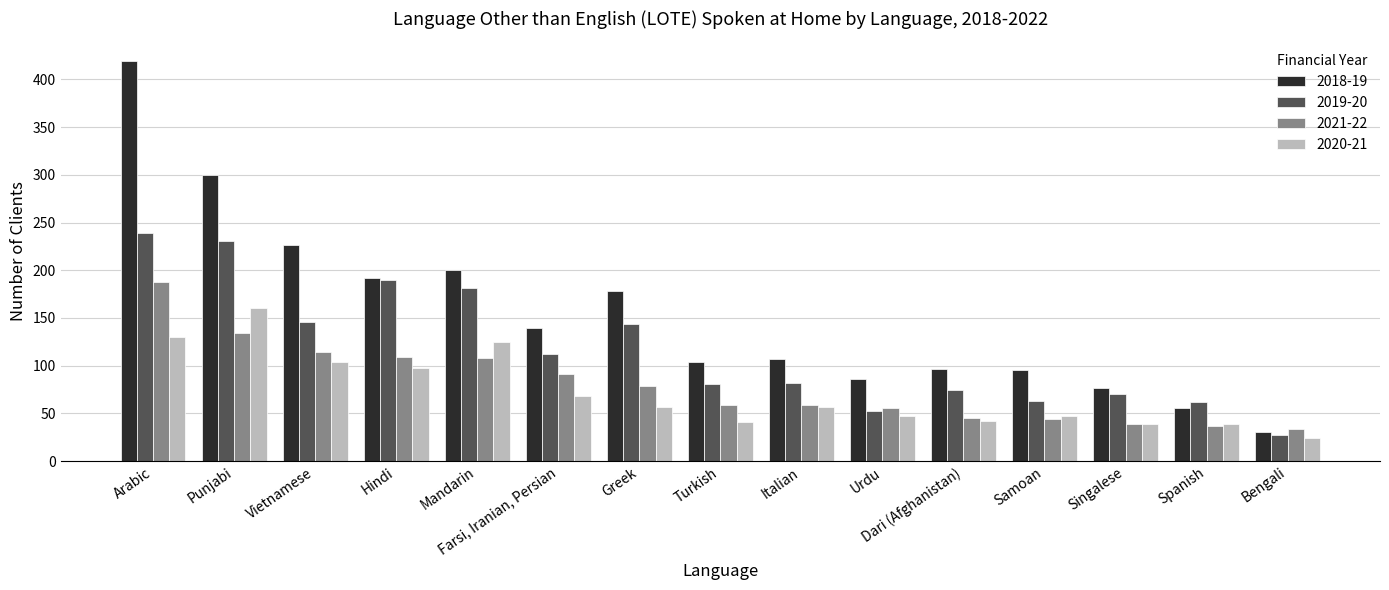

At how many categories does at least one series exceed 349?

1